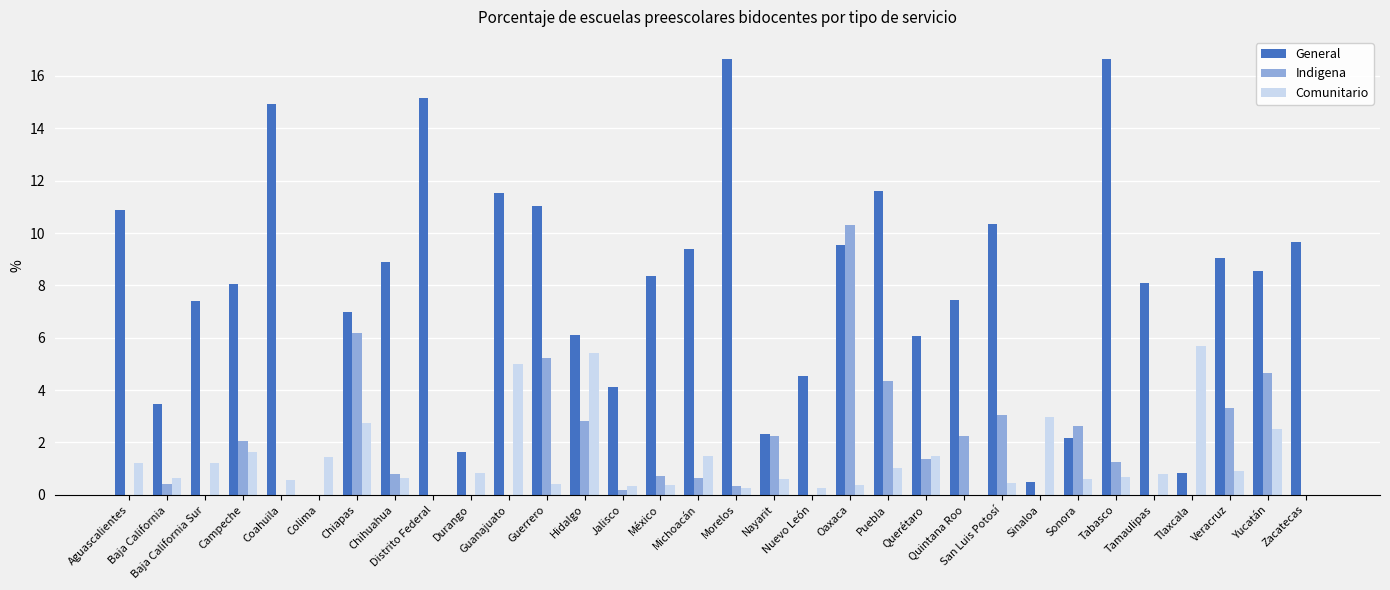

What is the maximum value shown in the chart?

16.7